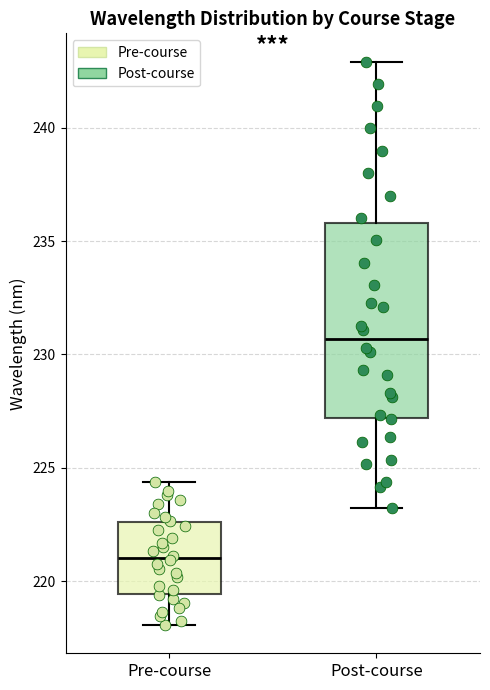

Which box is the tallest, from its lower edge to its upper edge?

Post-course